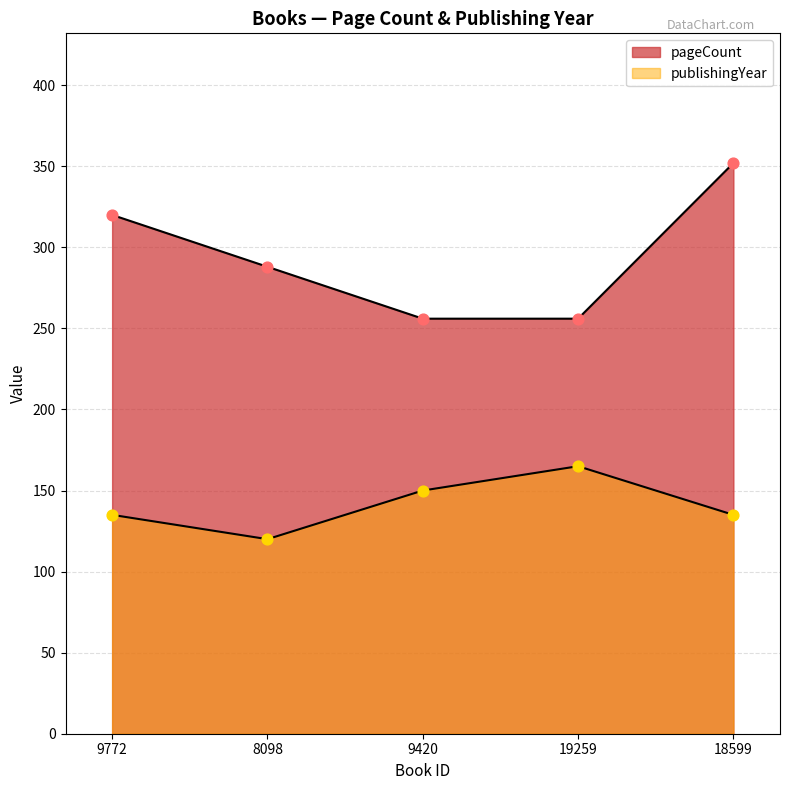

Which series contains the highest Y value?

pageCount